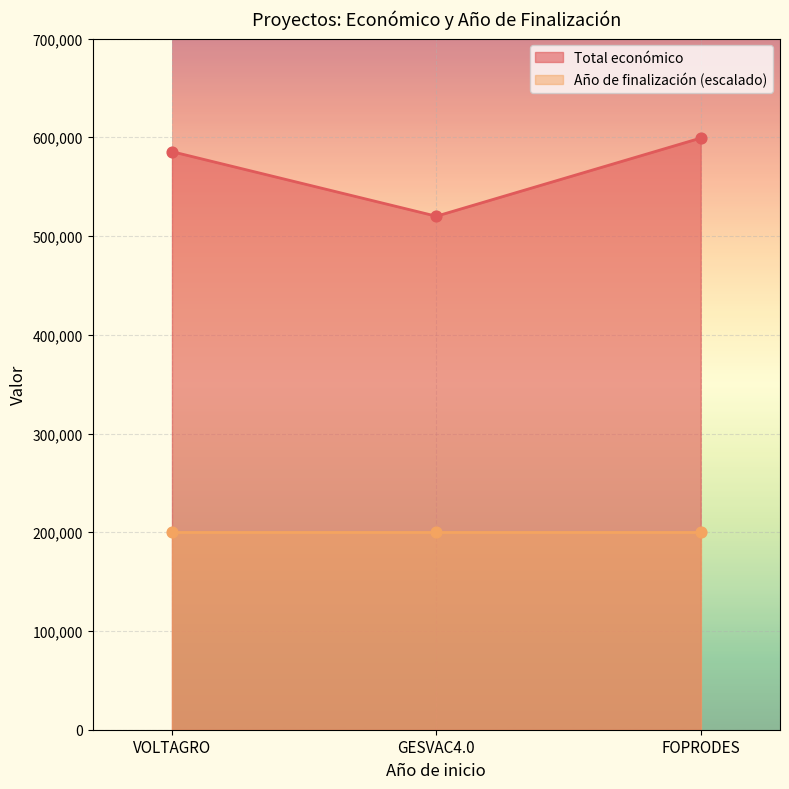

Which has a higher value, GESVAC4.0 or VOLTAGRO?

VOLTAGRO